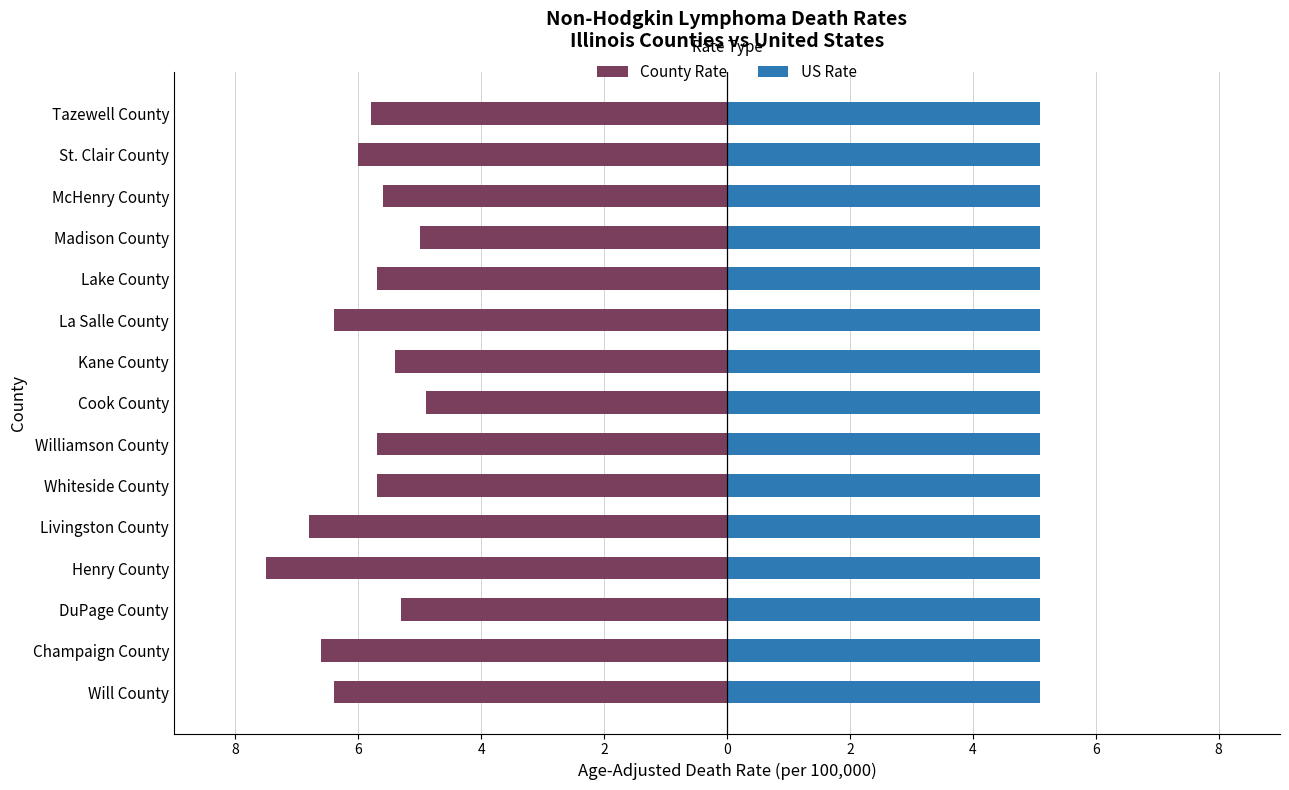

Are the bars horizontal?

Yes